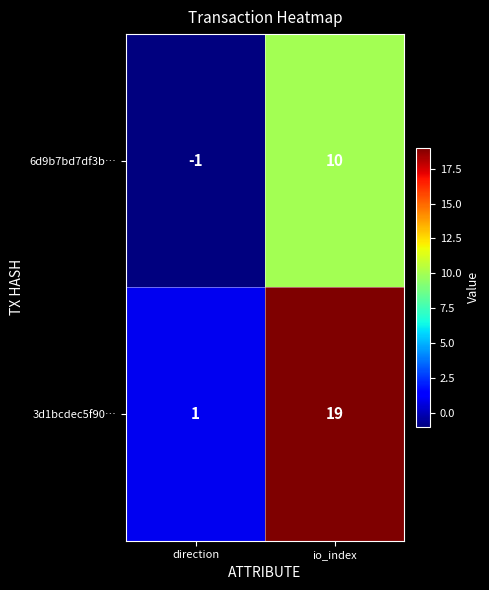

The value of 6d9b7bd7df3b… at io_index is 6. True or false?

False